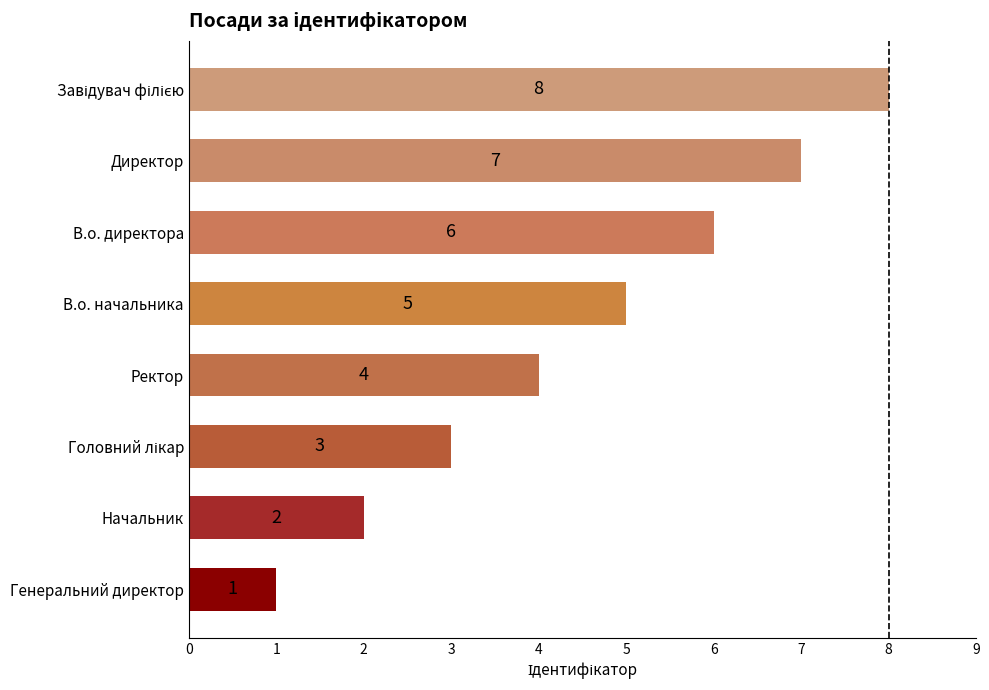

What is the smallest value displayed?

1